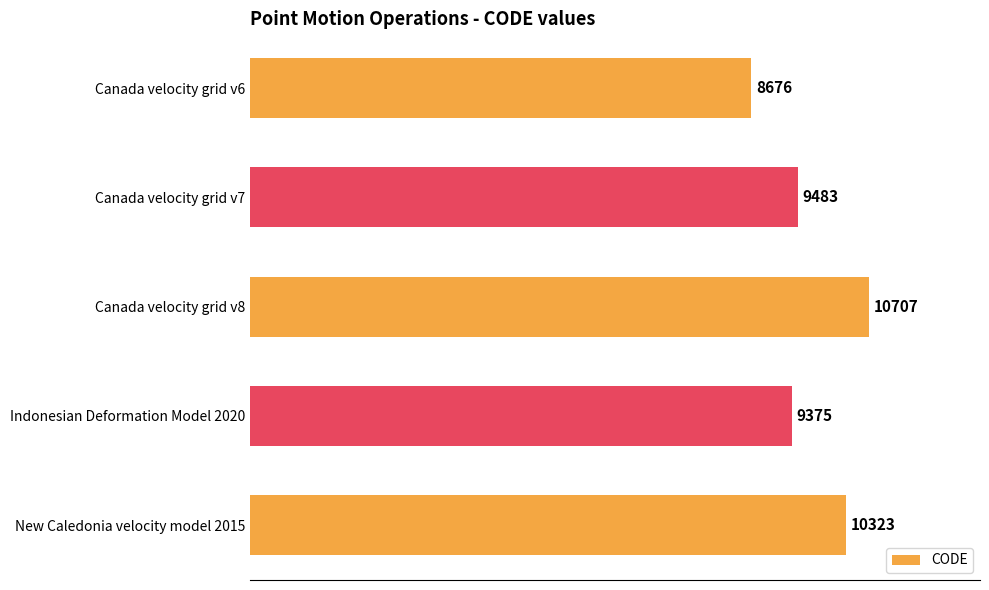

What is the minimum value shown in the chart?

8676